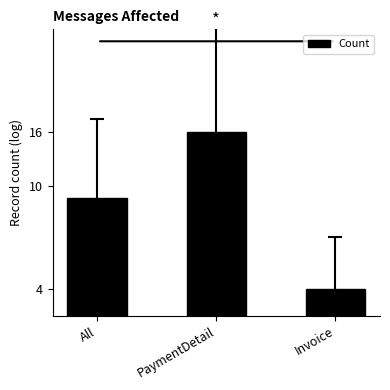

Rank the categories by value from lowest to highest.

Invoice, All, PaymentDetail